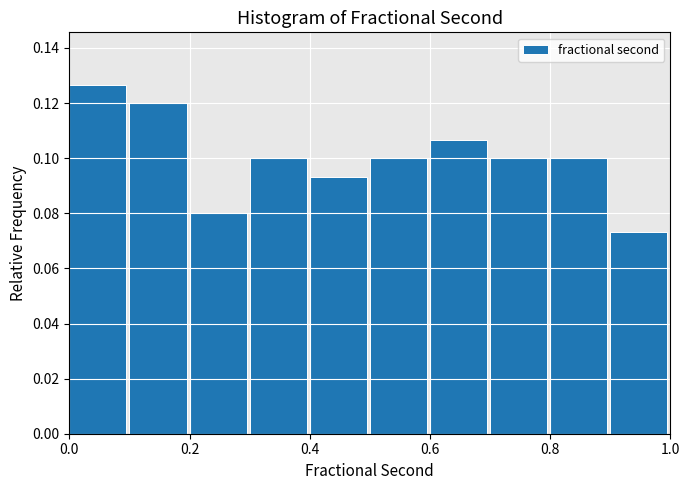

Reading left to right, transcribe this chart: for each bar, give the range it covers on the x-axis and its height. The values are not printed on the chart, so give them approximately, as read against the axis.

0.0 to 0.1: 0.126
0.1 to 0.2: 0.120
0.2 to 0.3: 0.080
0.3 to 0.4: 0.100
0.4 to 0.5: 0.094
0.5 to 0.6: 0.100
0.6 to 0.7: 0.106
0.7 to 0.8: 0.100
0.8 to 0.9: 0.100
0.9 to 1.0: 0.074